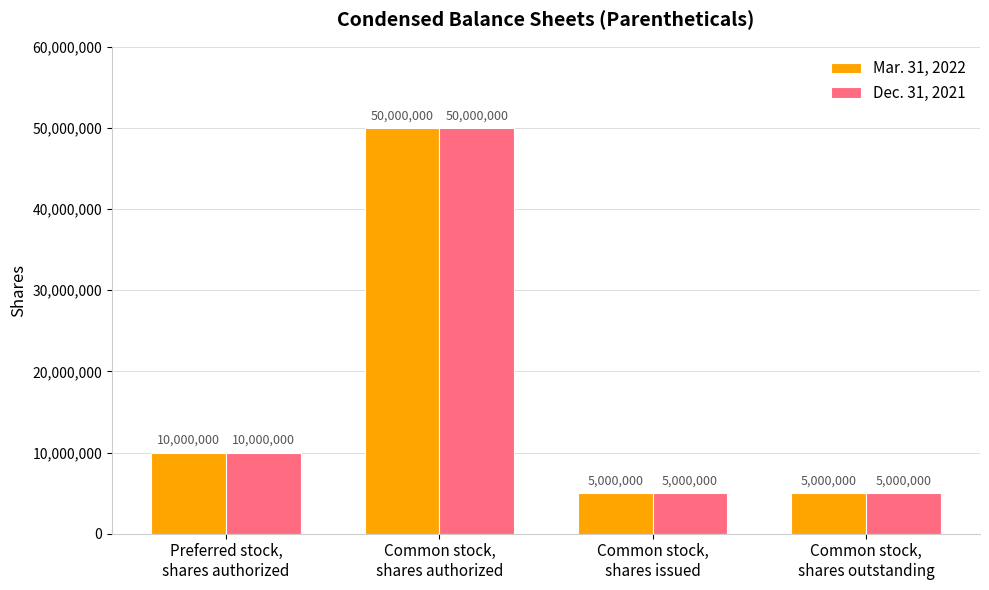

Is the value of Mar. 31, 2022 at Common stock,
shares authorized greater than the value of Dec. 31, 2021 at Common stock,
shares issued?

Yes